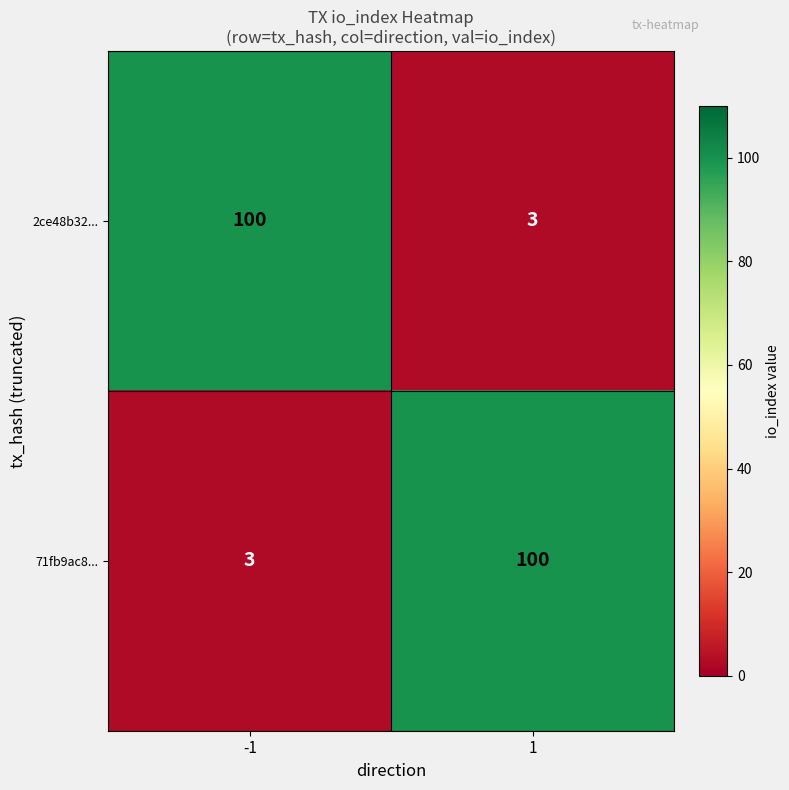

What is the total value across all series at -1?

103